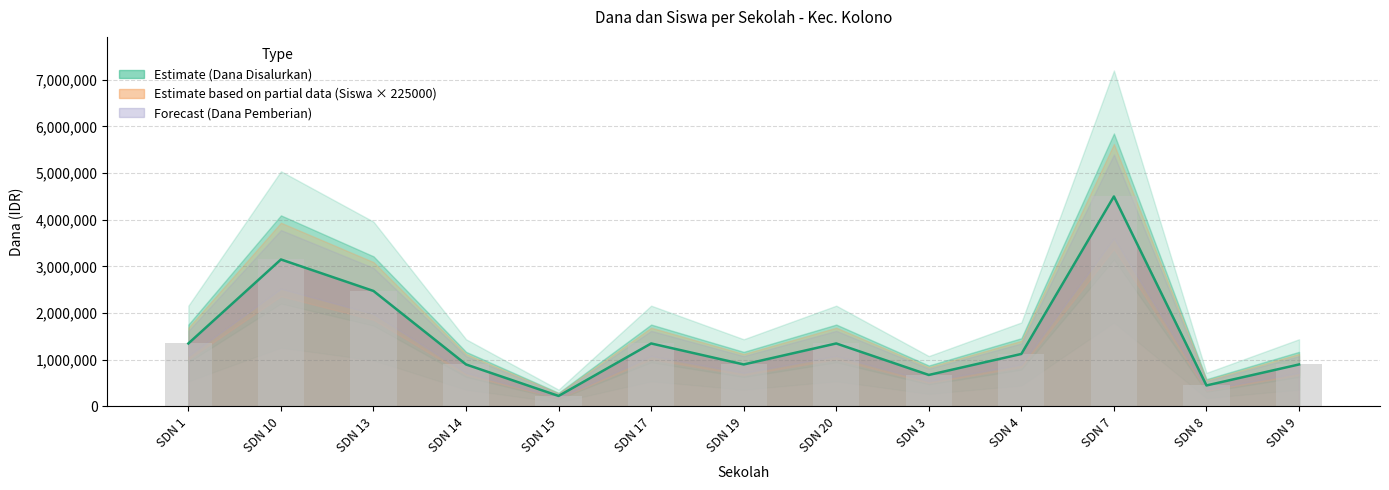

At which label does Siswa Disalurkan reach its peak?

SD NEGERI 7 KOLONO